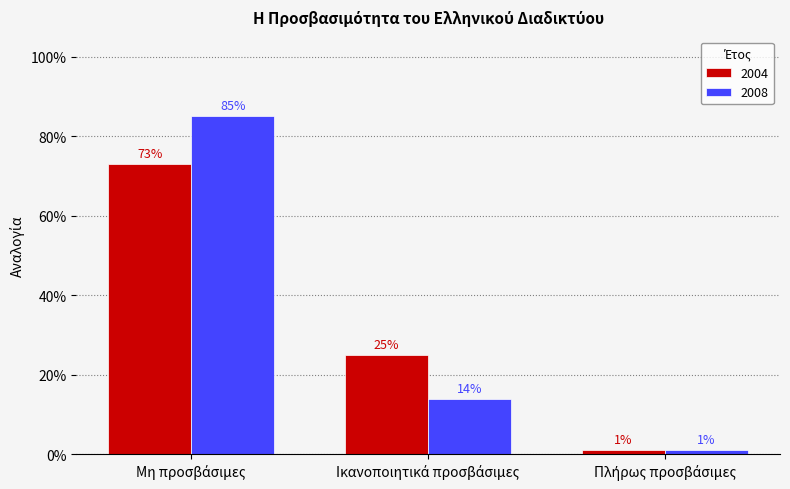

Reading left to right, transcribe all the data shown in this chart.

2004: 0.7	0.2	0.0
2008: 0.8	0.1	0.0